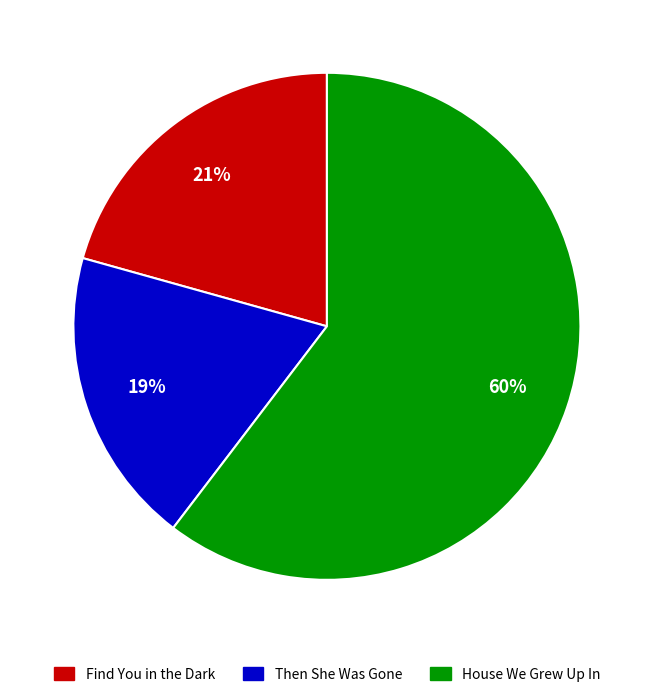

How many slices are in this pie chart?

3